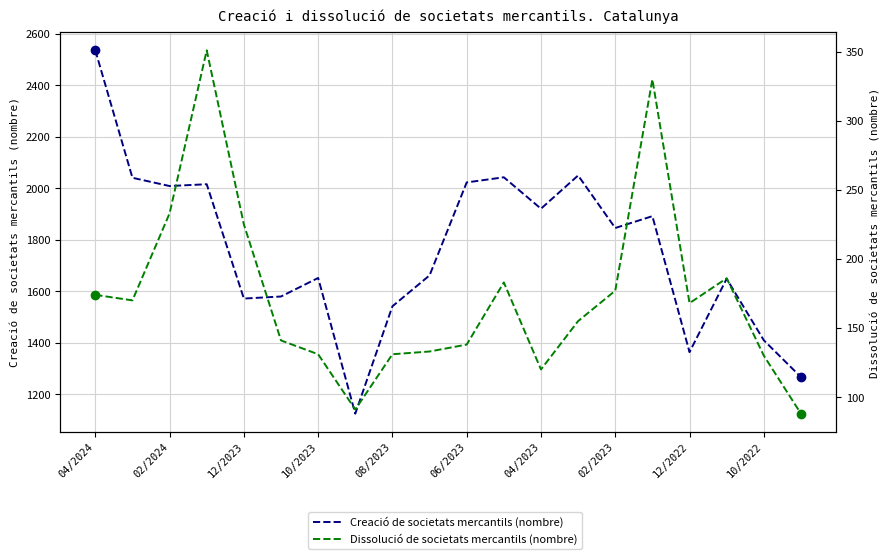

Between 12 and 15, which series saw the biggest shift?

Dissolució de societats mercantils (nombre)